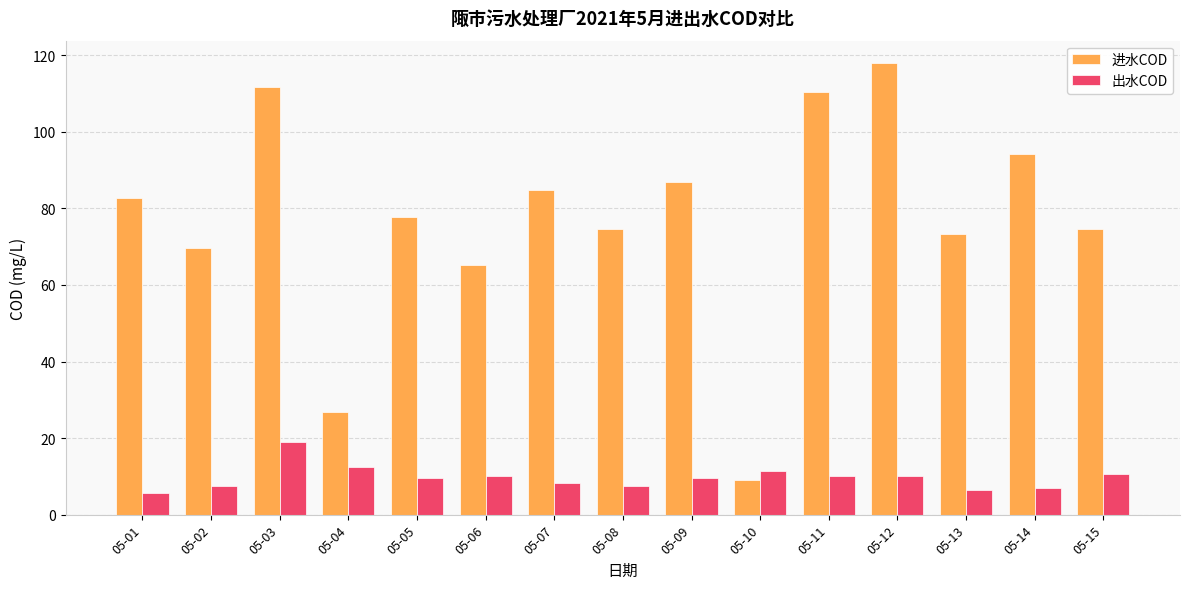

How many groups of bars are there?

15